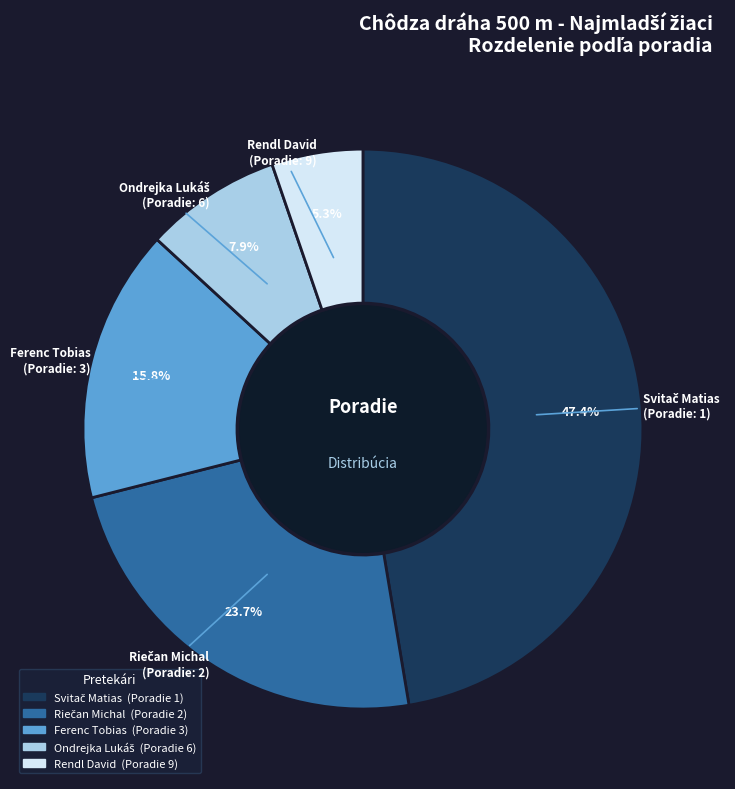

Does any single category account for the majority?

No